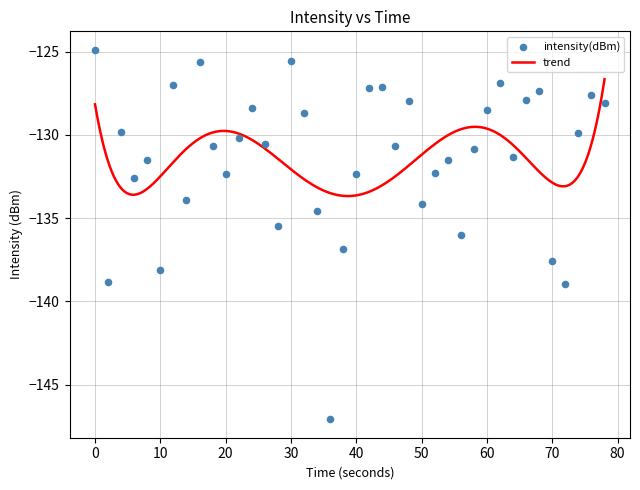

What is the highest value of the trend series?

-126.7